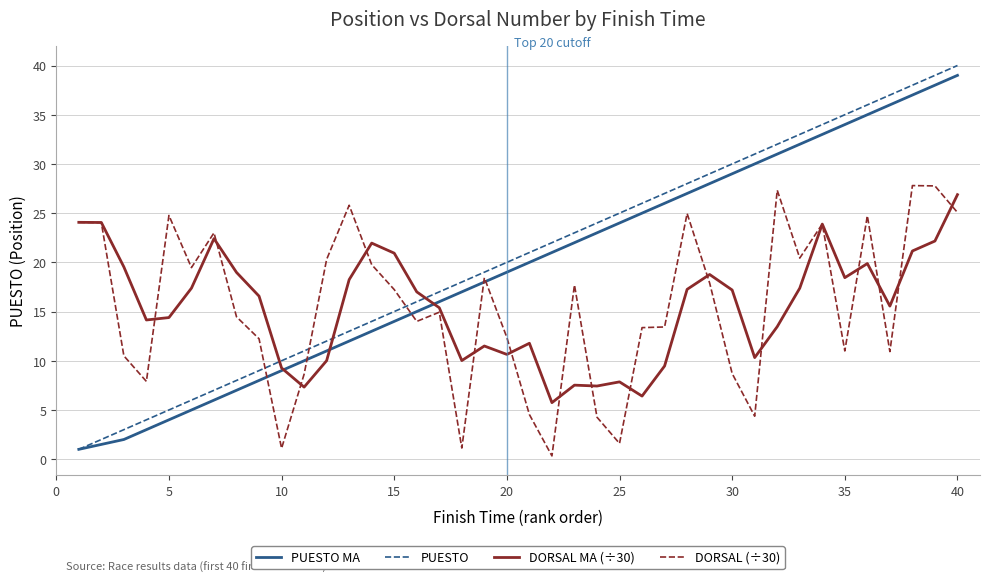

True or false: DORSAL (÷30) has more than 1 points higher than both neighbors.

True